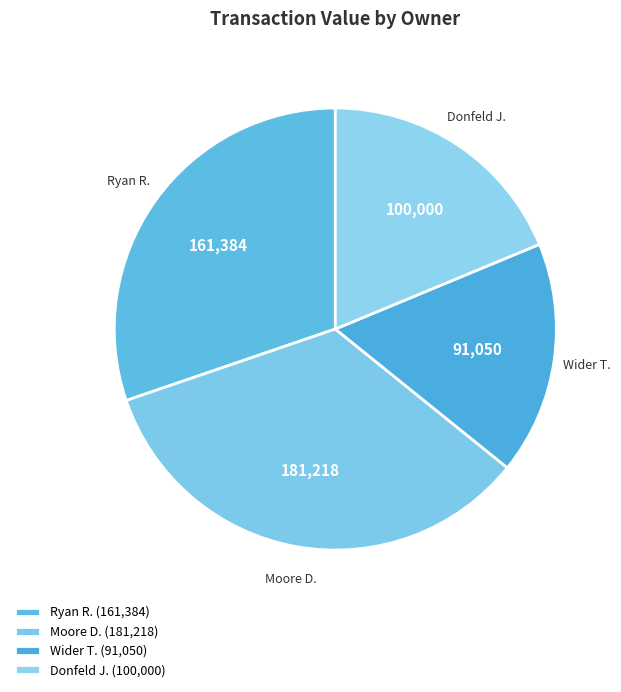

Rank the categories by value from highest to lowest.

Moore Duncan, Ryan Robert John Andrew, Donfeld Joshua Jay, Wider Todd